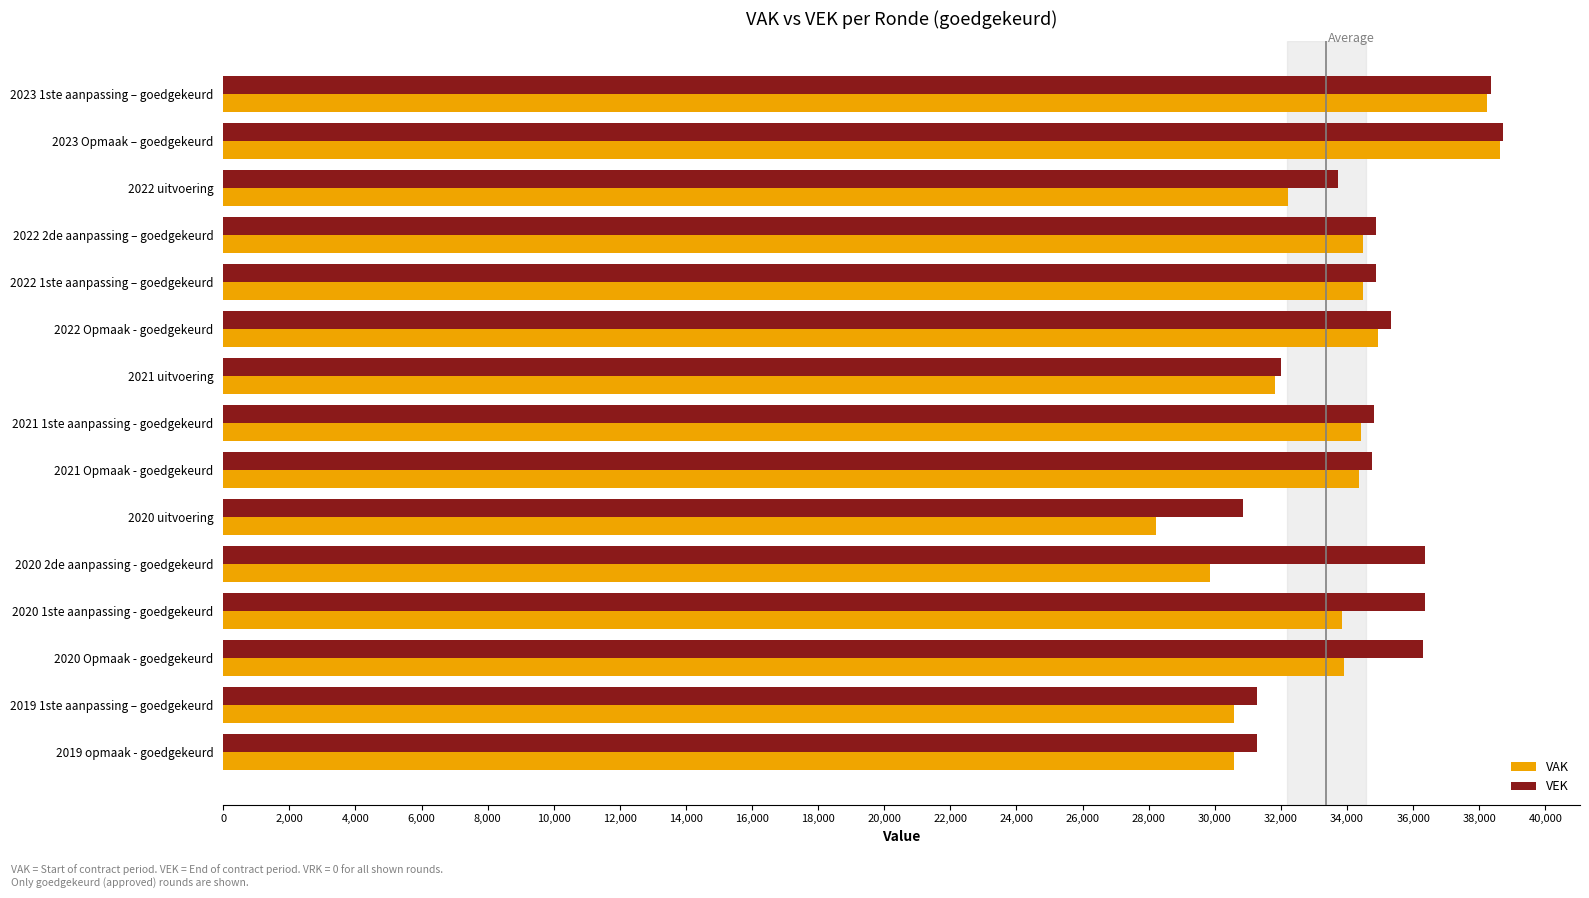

At which category does the chart reach its peak across all series?

2023 Opmaak – goedgekeurd